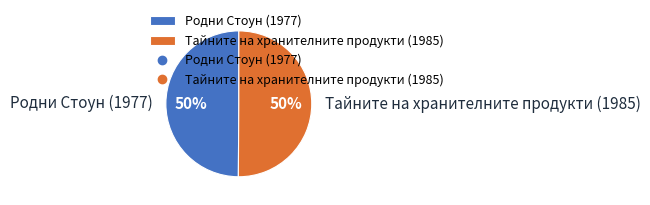

To the nearest percent, what is the average slice percentage?

50%